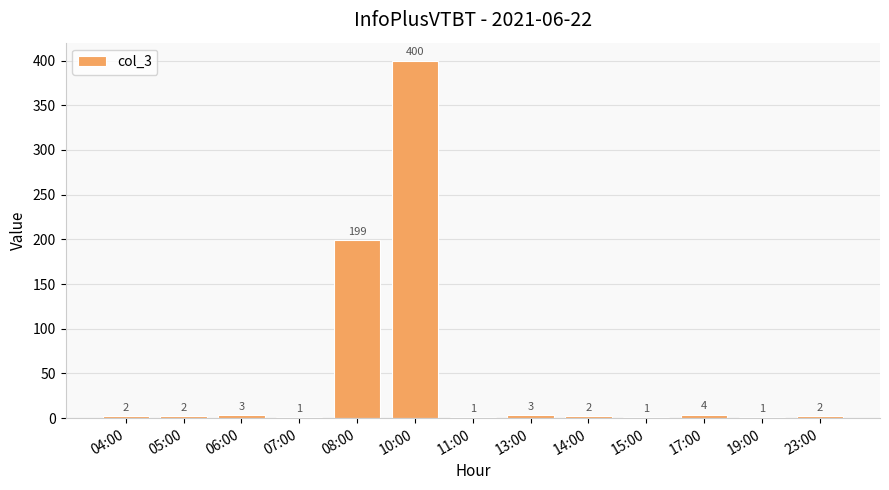

Reading left to right, list all the values displayed in this chart.

04:00=2	05:00=2	06:00=3	07:00=1	08:00=199	10:00=400	11:00=1	13:00=3	14:00=2	15:00=1	17:00=4	19:00=1	23:00=2